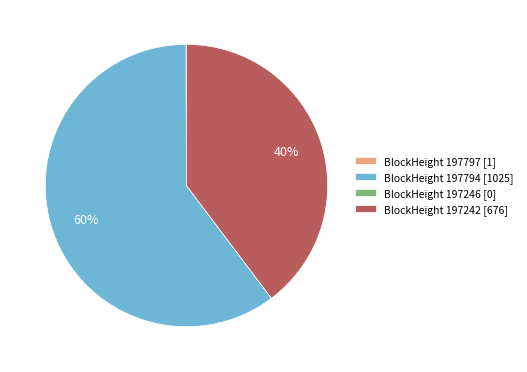

What percentage is the BlockHeight 197242 [676] slice, to the nearest percent?

40%